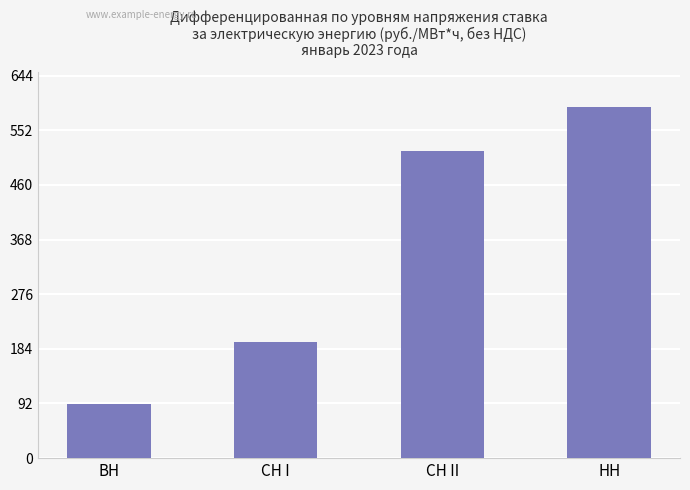

Which category has the lowest value across all series?

ВН